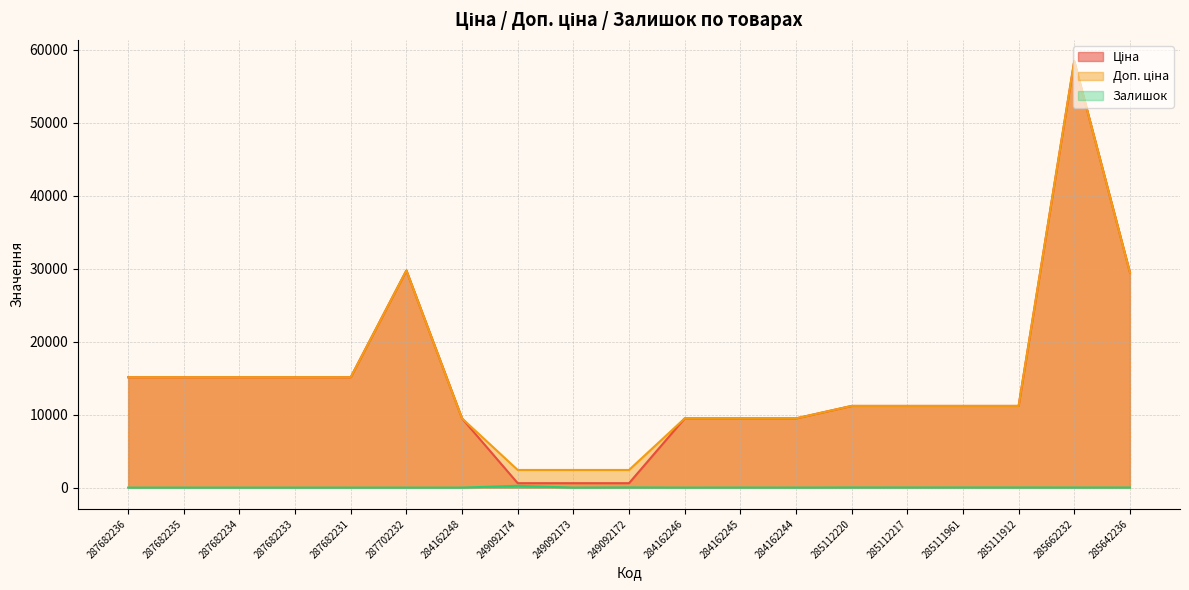

Reading right to left, transcribe all the data shown in this chart.

Ціна: 285642236=29491.5	285662232=58426.5	285111912=11188.2	285111961=11188.2	285112217=11188.2	285112220=11188.2	284162244=9480.1	284162245=9480.1	284162246=9480.1	249092172=603.7	249092173=603.7	249092174=603.7	284162248=9480.1	287702232=29747.2	287682231=15120.0	287682233=15120.0	287682234=15120.0	287682235=15120.0	287682236=15120.0
Доп. ціна: 285642236=29491.5	285662232=58426.5	285111912=11188.2	285111961=11188.2	285112217=11188.2	285112220=11188.2	284162244=9480.1	284162245=9480.1	284162246=9480.1	249092172=2414.8	249092173=2414.8	249092174=2414.8	284162248=9480.1	287702232=29747.2	287682231=15120.0	287682233=15120.0	287682234=15120.0	287682235=15120.0	287682236=15120.0
Залишок: 285642236=11.0	285662232=12.0	285111912=15.0	285111961=17.0	285112217=17.0	285112220=17.0	284162244=2.0	284162245=8.0	284162246=0.0	249092172=21.0	249092173=0.0	249092174=247.0	284162248=0.0	287702232=0.0	287682231=0.0	287682233=0.0	287682234=0.0	287682235=0.0	287682236=0.0